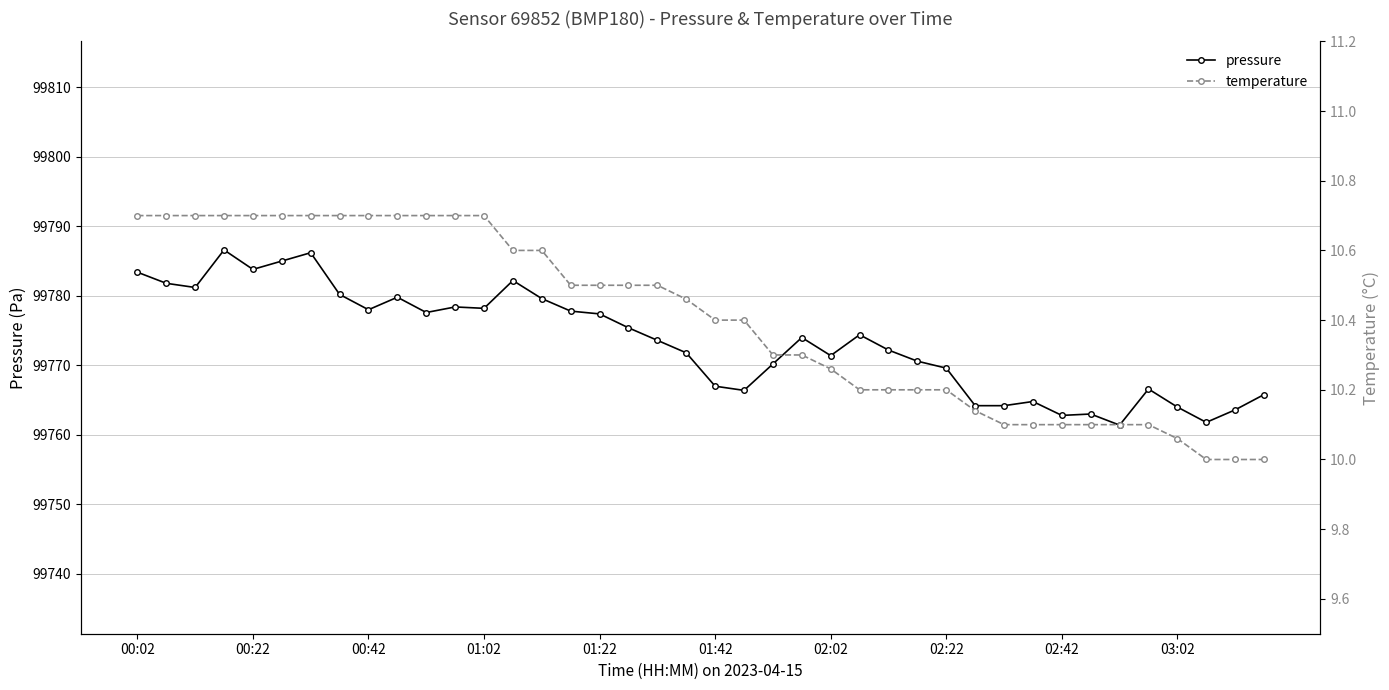

True or false: pressure and temperature cross at least once.

False